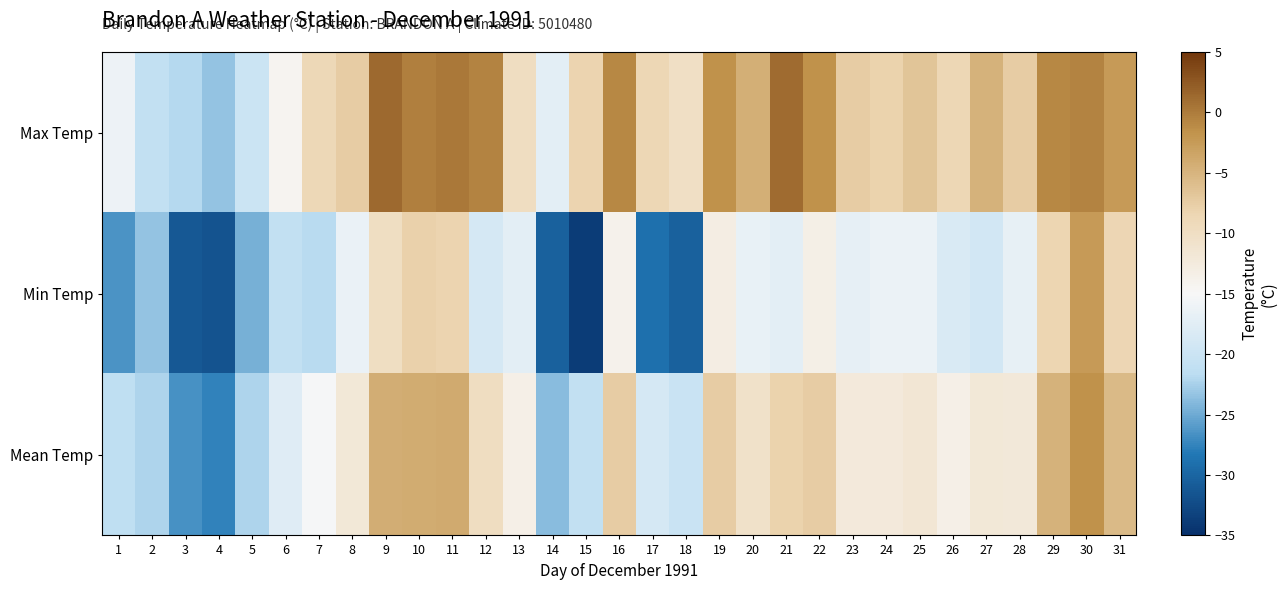

Which series has the largest range (max minus min)?

Min Temp